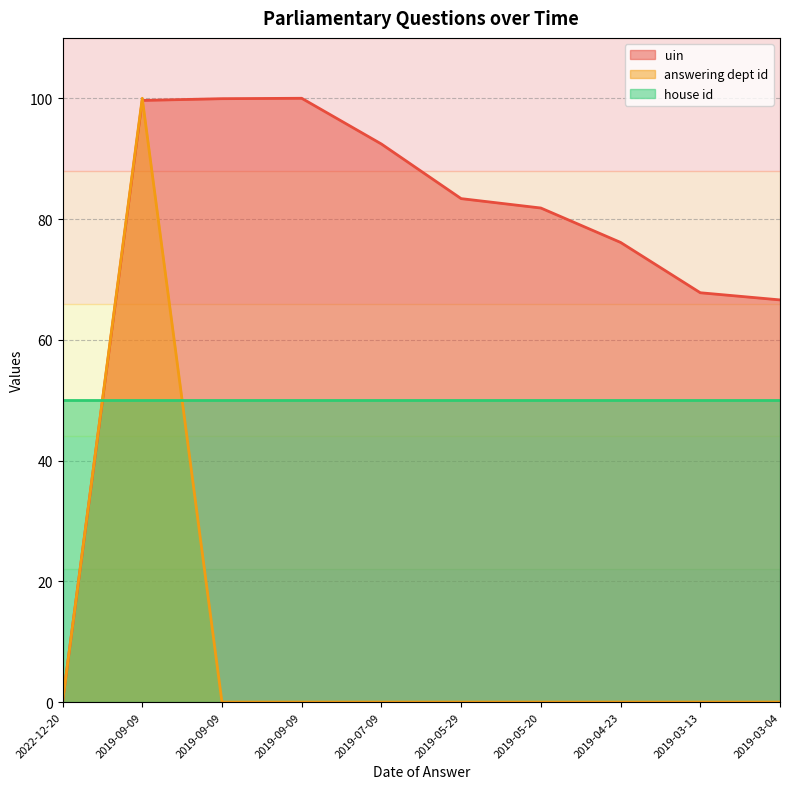

The uin series shows 21.0 at 2019-03-13. True or false?

False